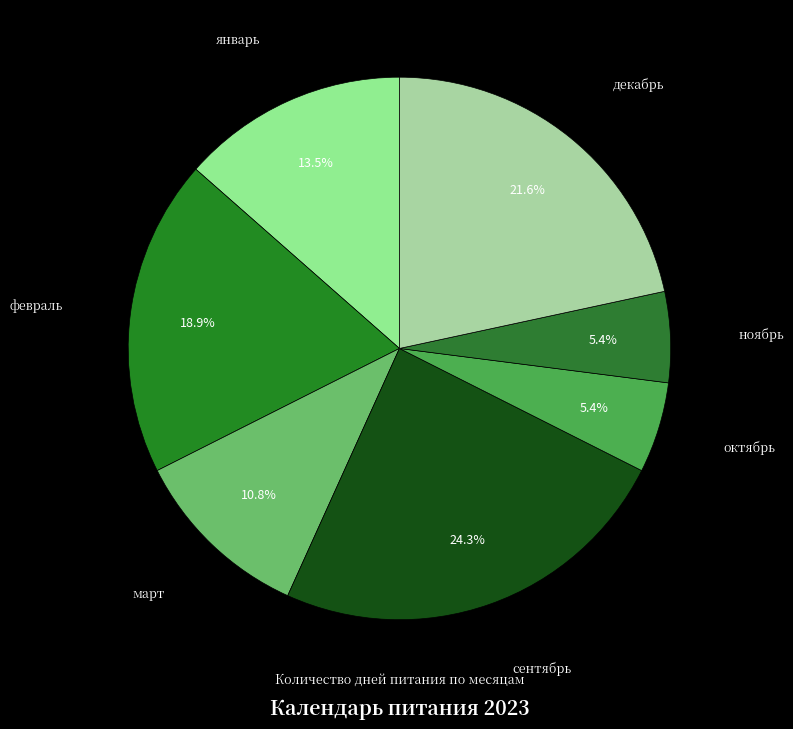

How many segments does this pie chart have?

7